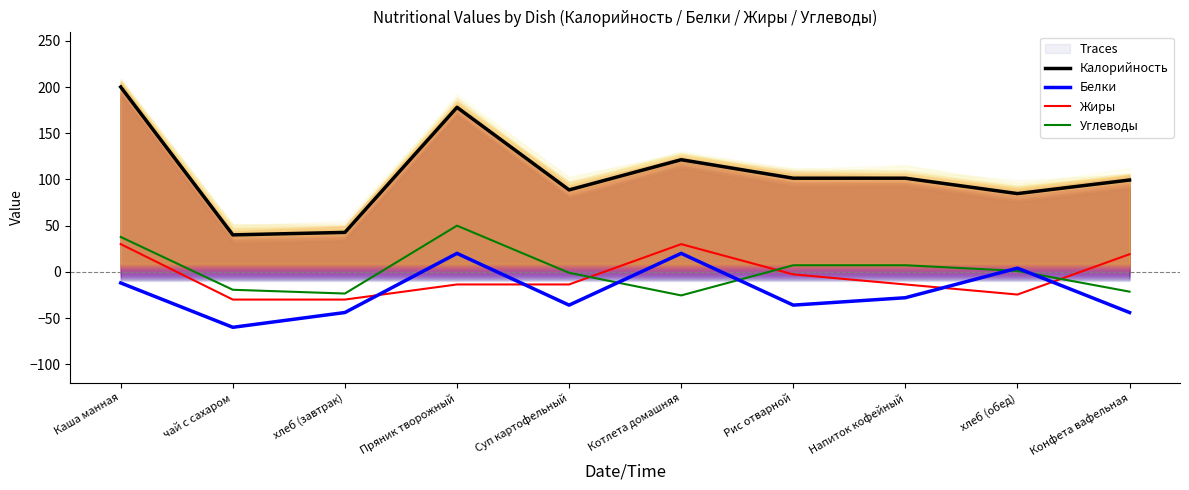

Is it true that Белки equals 12.8 at Пряник творожный?

False